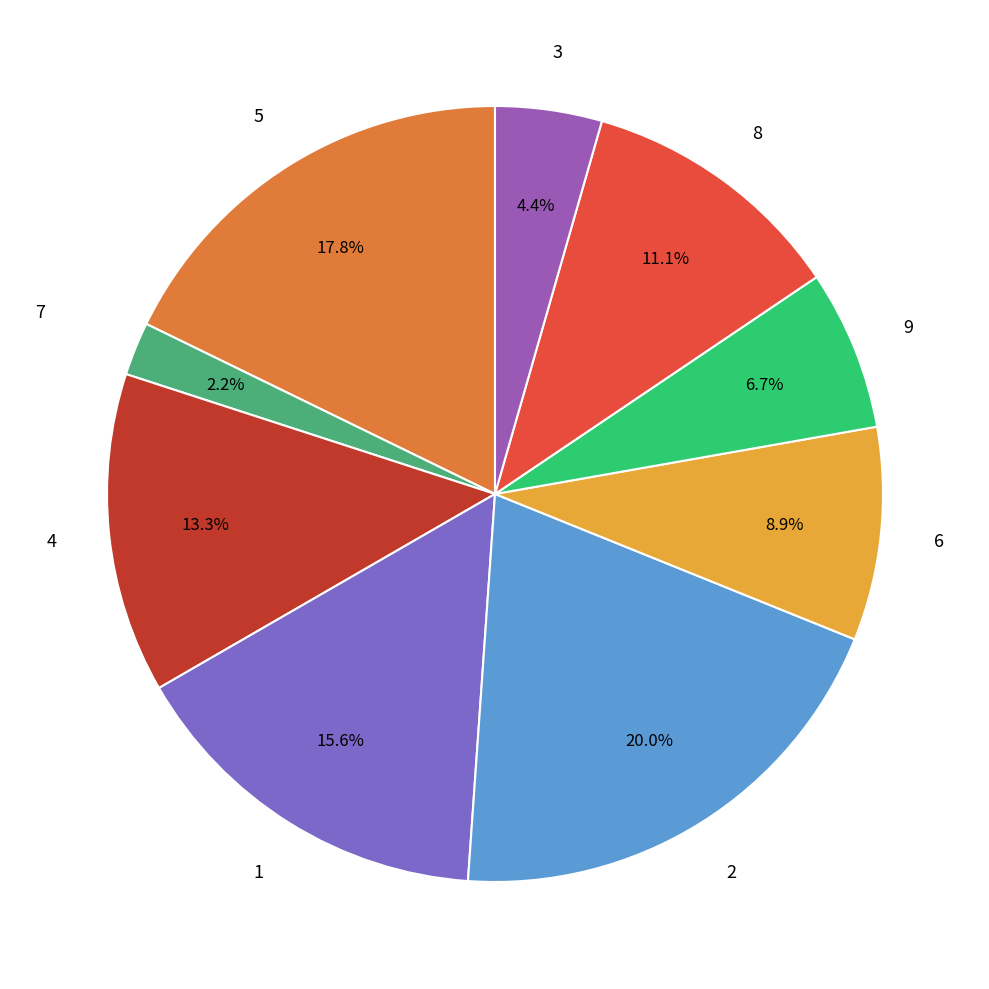

Which slice is the largest?

2